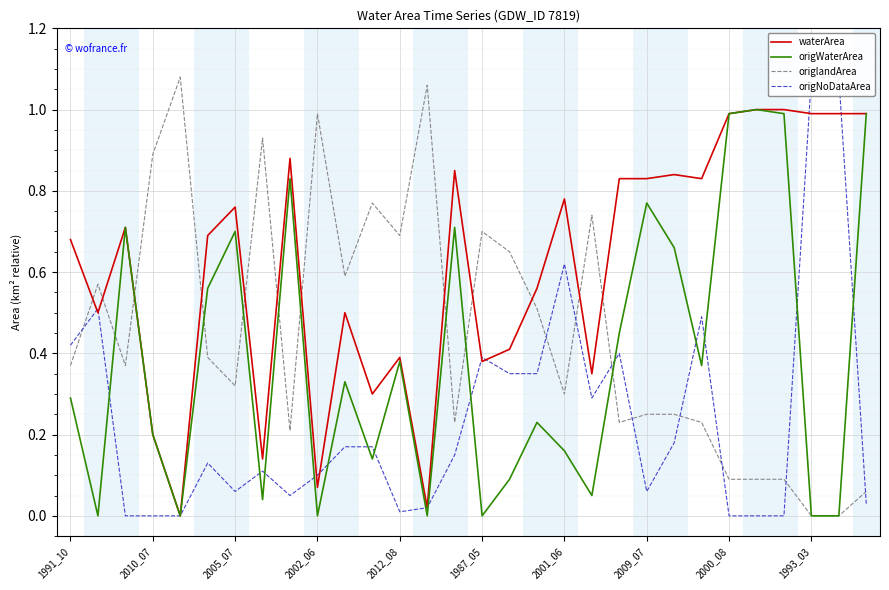

Reading left to right, list all the values displayed in this chart.

waterArea: 0.7	0.5	0.7	0.2	0.0	0.7	0.8	0.1	0.9	0.1	0.5	0.3	0.4	0.0	0.8	0.4	0.4	0.6	0.8	0.3	0.8	0.8	0.8	0.8	1.0	1.0	1.0	1.0	1.0	1.0
origWaterArea: 0.3	0.0	0.7	0.2	0.0	0.6	0.7	0.0	0.8	0.0	0.3	0.1	0.4	0.0	0.7	0.0	0.1	0.2	0.2	0.1	0.5	0.8	0.7	0.4	1.0	1.0	1.0	0.0	0.0	1.0
origlandArea: 0.4	0.6	0.4	0.9	1.1	0.4	0.3	0.9	0.2	1.0	0.6	0.8	0.7	1.1	0.2	0.7	0.7	0.5	0.3	0.7	0.2	0.2	0.2	0.2	0.1	0.1	0.1	0.0	0.0	0.1
origNoDataArea: 0.4	0.5	0.0	0.0	0.0	0.1	0.1	0.1	0.1	0.1	0.2	0.2	0.0	0.0	0.1	0.4	0.3	0.3	0.6	0.3	0.4	0.1	0.2	0.5	0.0	0.0	0.0	1.1	1.1	0.0